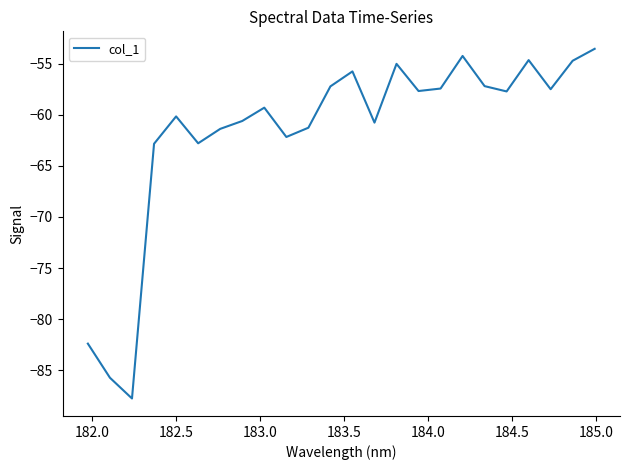

How many interior local valleys (lower than both neighbors) does the data have?

7